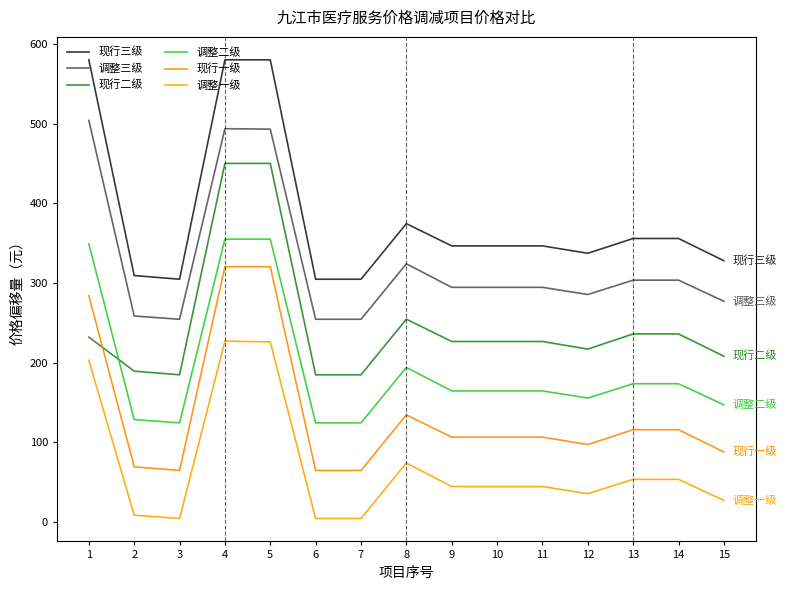

What are all the series names shown in the legend?

现行三级, 调整三级, 现行二级, 调整二级, 现行一级, 调整一级